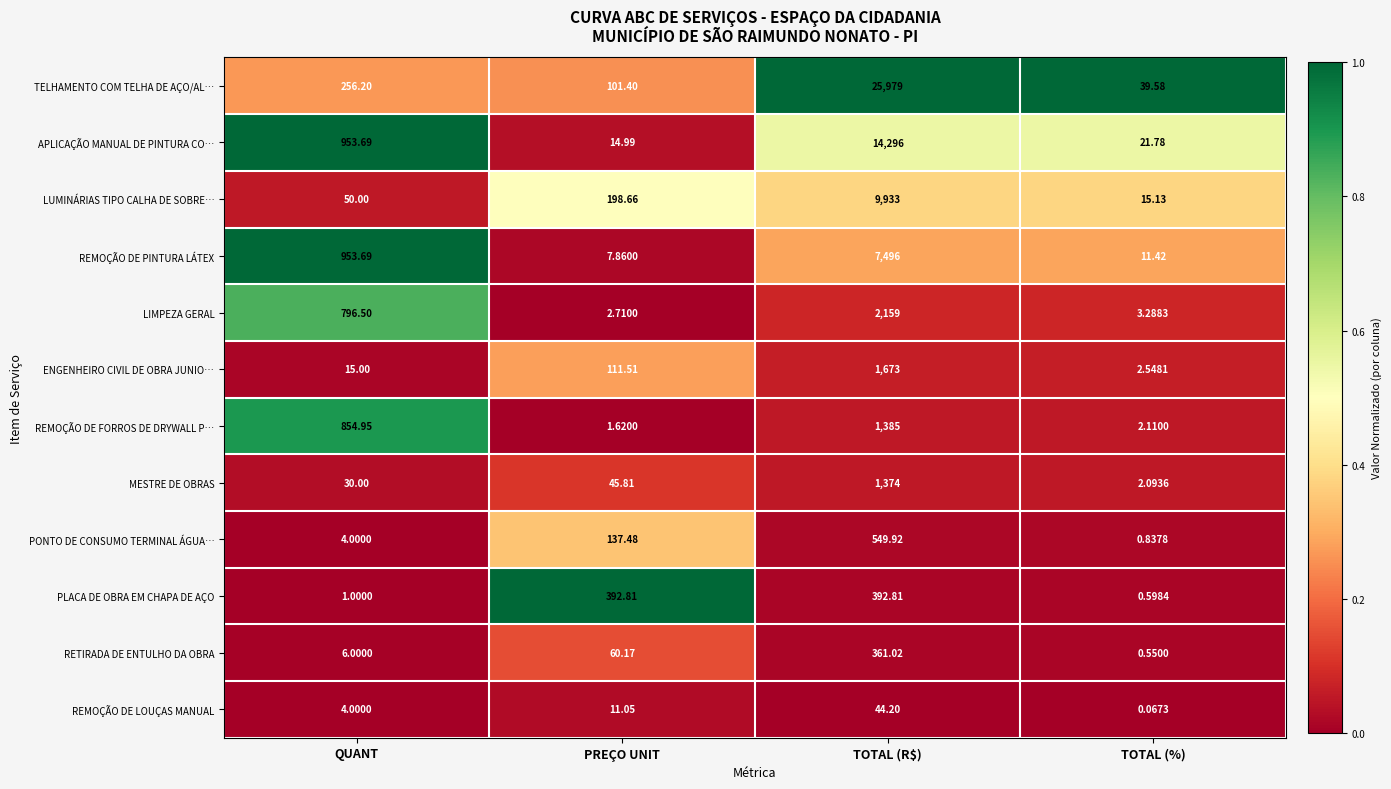

Is the value of REMOÇÃO DE FORROS DE DRYWALL P… at PREÇO UNIT greater than the value of PLACA DE OBRA EM CHAPA DE AÇO at PREÇO UNIT?

No